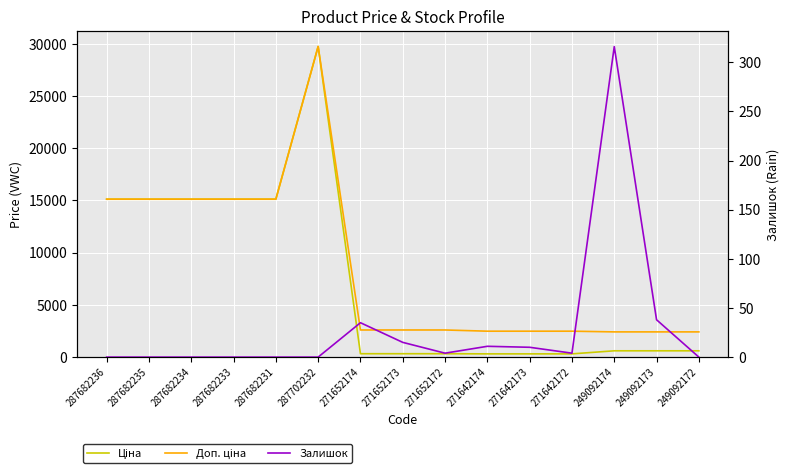

What are all the series names shown in the legend?

Ціна, Доп. ціна, Залишок